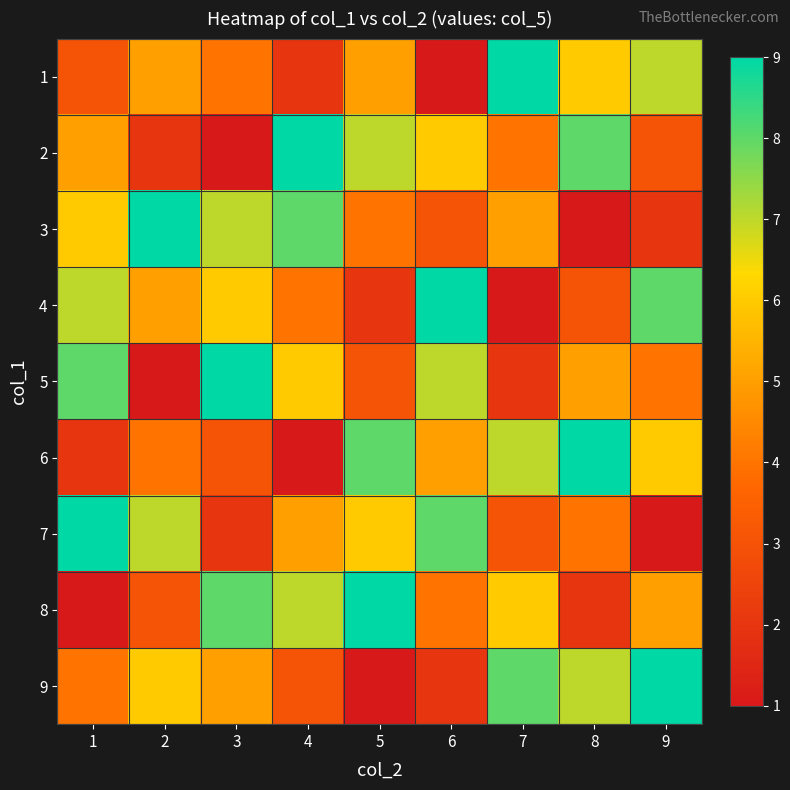

How many distinct data groups are displayed?

9